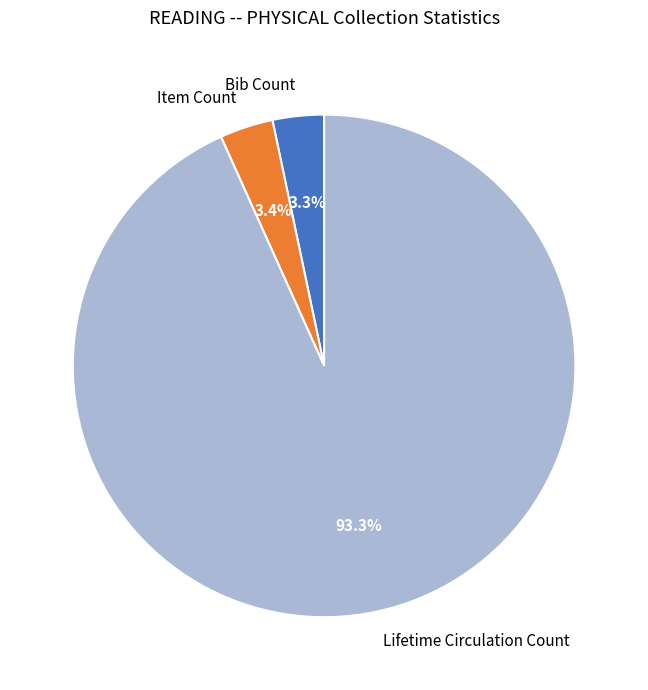

What percentage do Lifetime Circulation Count and Item Count together represent?

96.7%